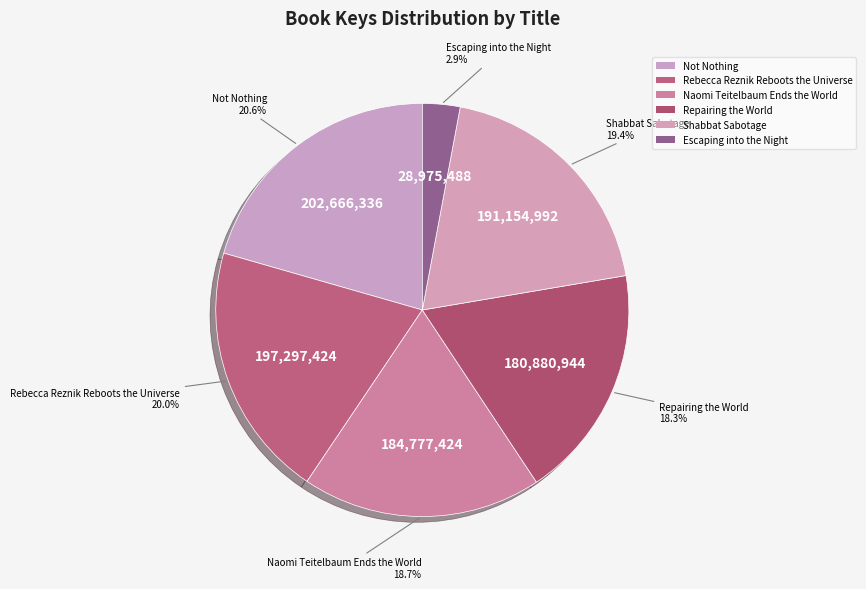

To the nearest percent, what is the average slice percentage?

17%